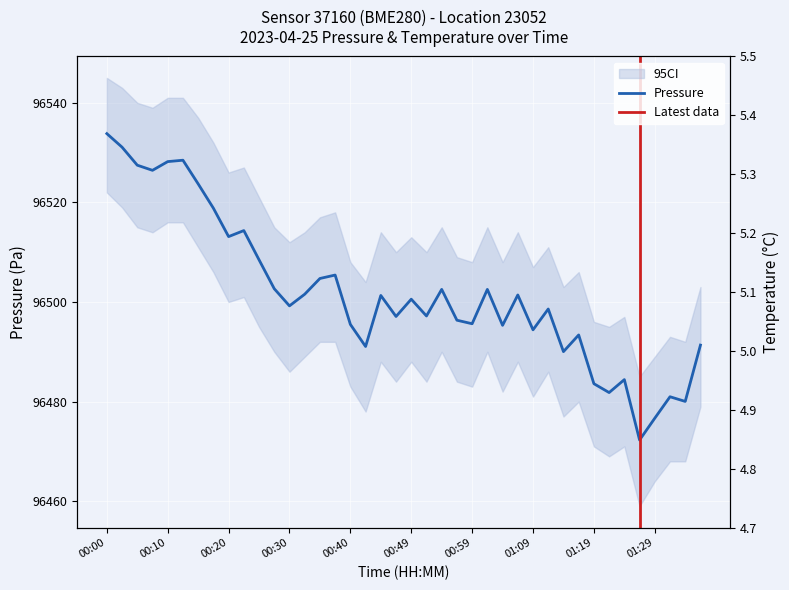

At which category does the chart reach its peak across all series?

00:00